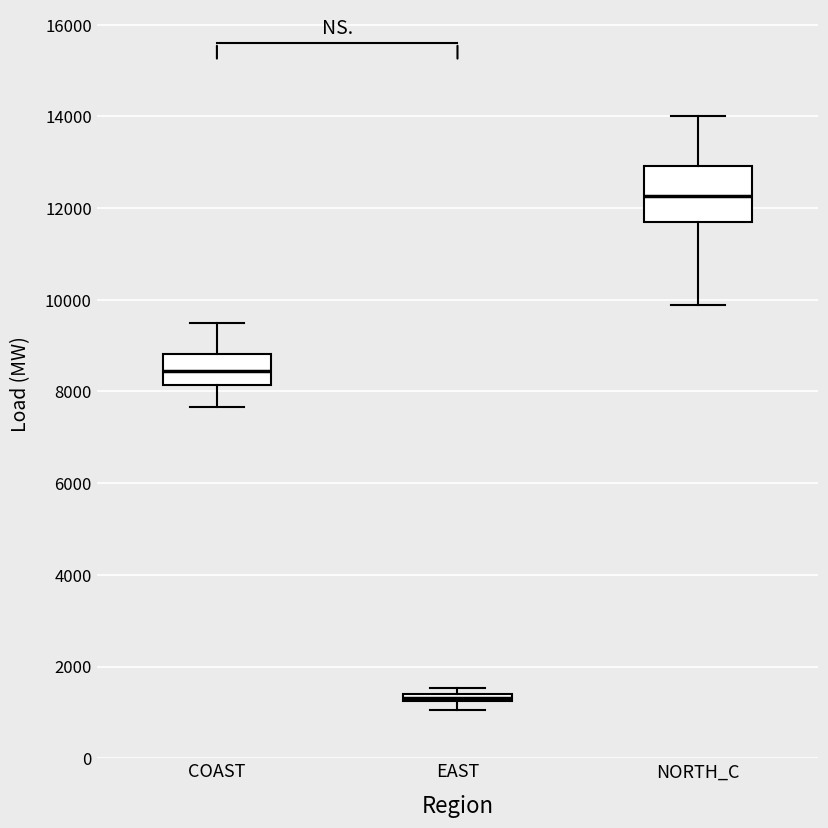

Where is the upper edge of the box for EAST on the y-axis? The values are not printed on the chart, so give them approximately, as read against the axis.

1400